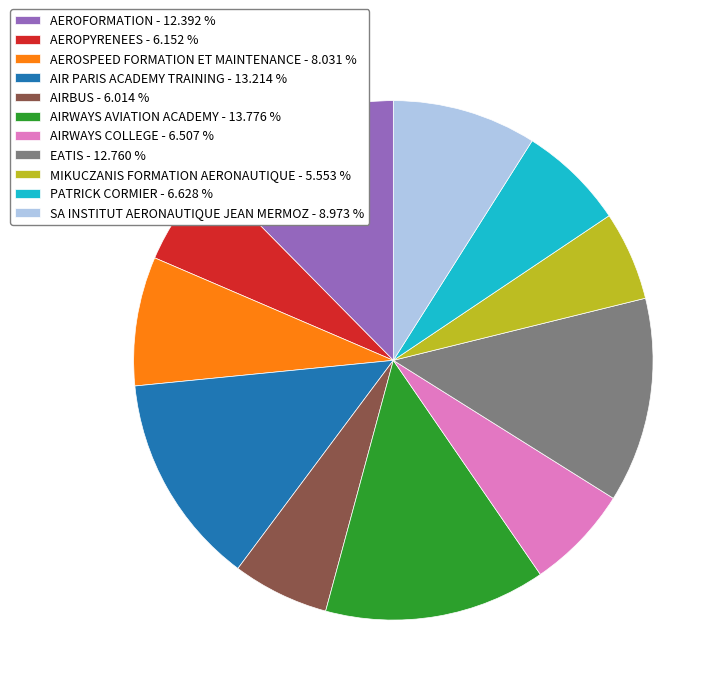

The AIRBUS slice represents 6% of the pie. True or false?

True